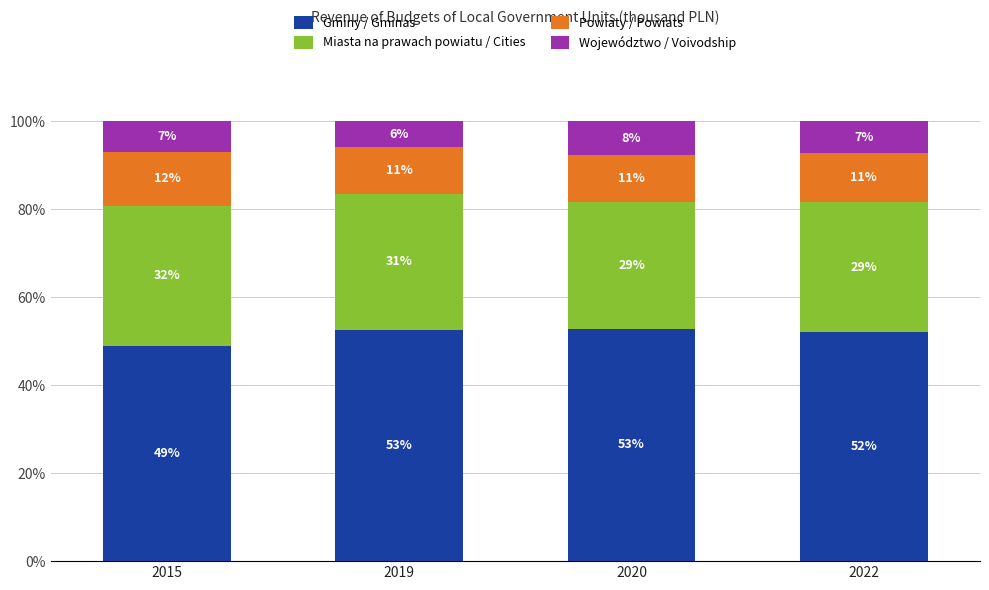

What is the lowest value of the Gminy / Gminas series?

48.9